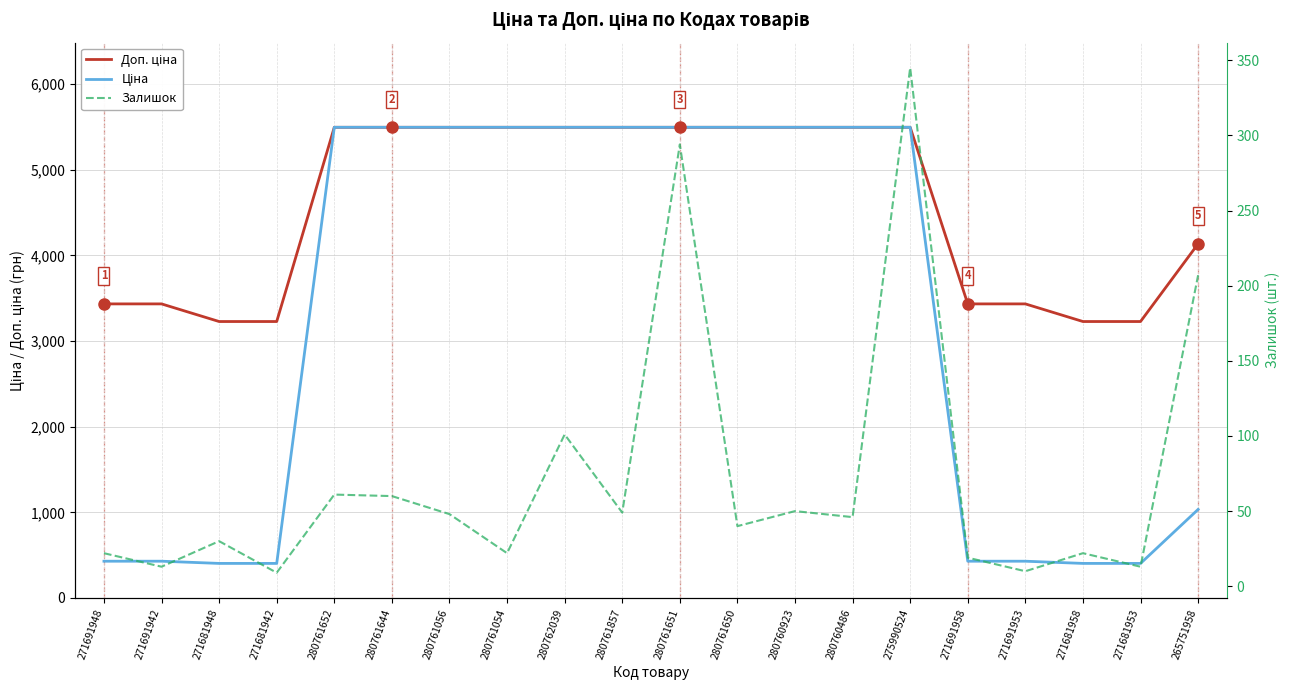

At how many categories does at least one series exceed 696?

20